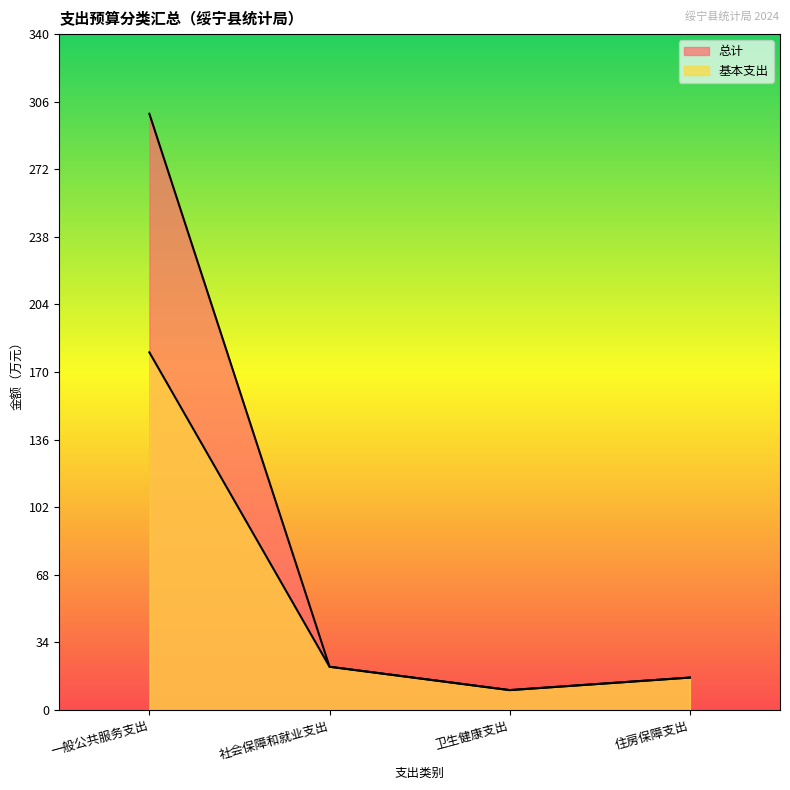

Which has a higher value, 社会保障和就业支出 or 一般公共服务支出?

一般公共服务支出